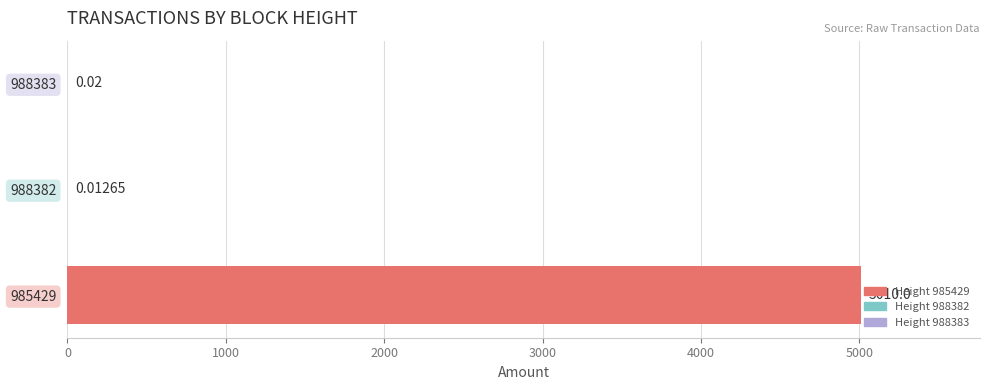

Which has a higher value, 988383 or 988382?

988383